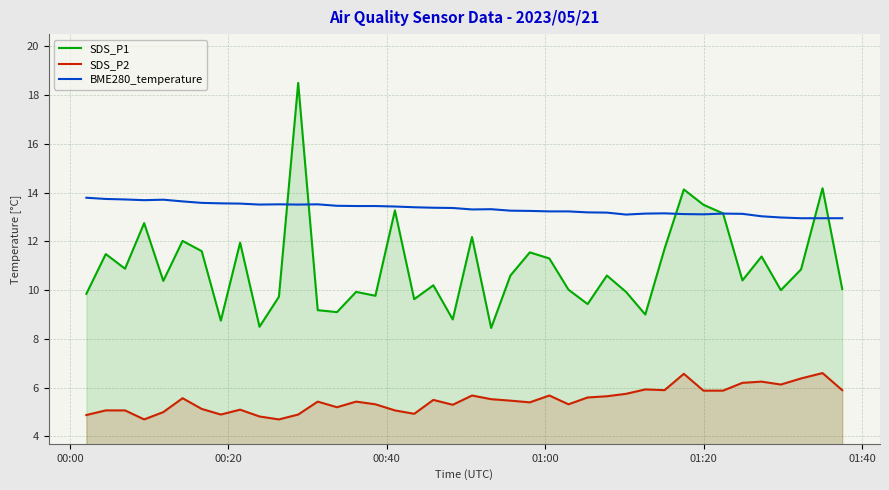

Which series has the largest range (max minus min)?

SDS_P1